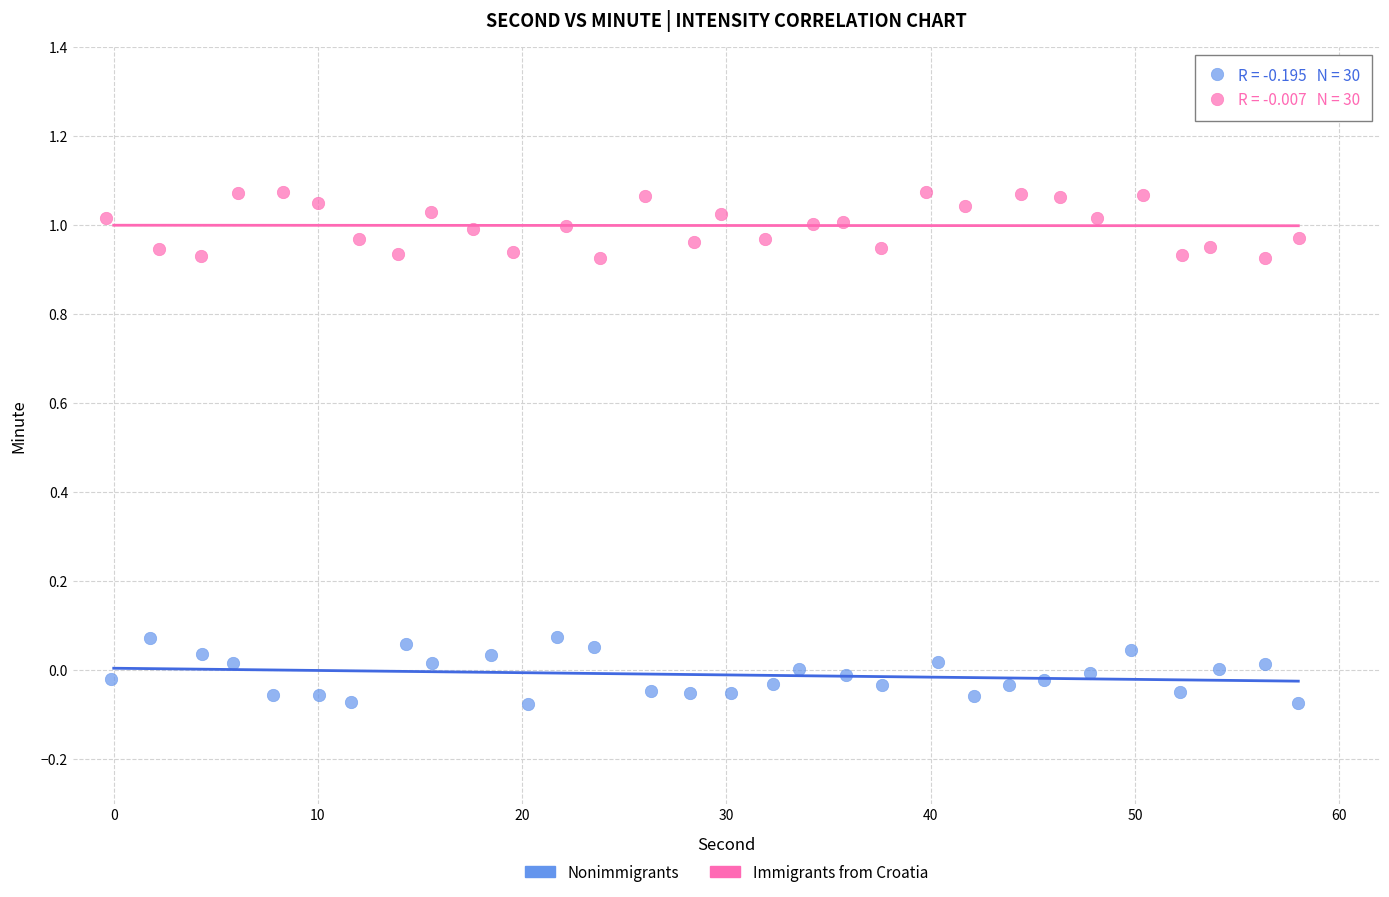

What are all the series names shown in the legend?

Nonimmigrants, Immigrants from Croatia